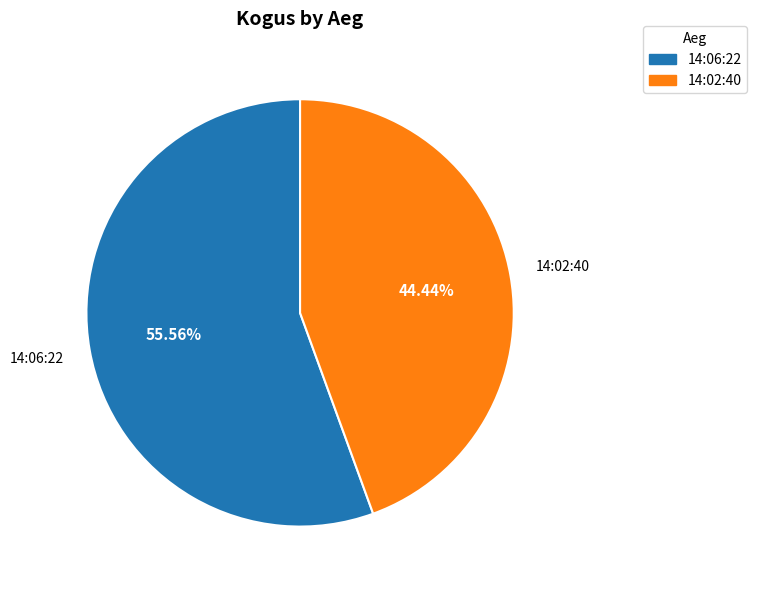

Which category has the biggest portion of the pie?

14:06:22